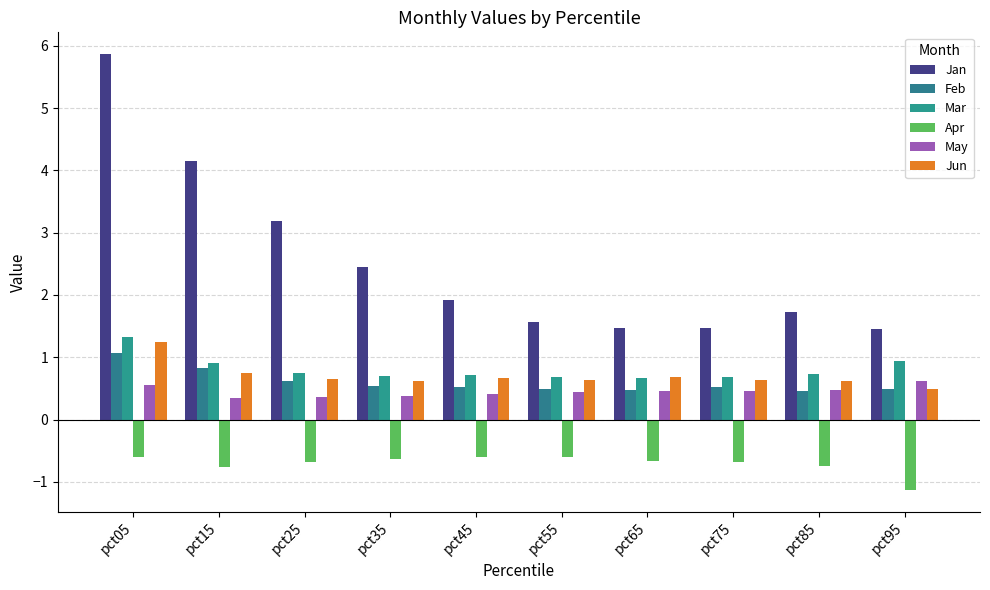

What is the sum of the May values at pct15 and pct45?

0.8